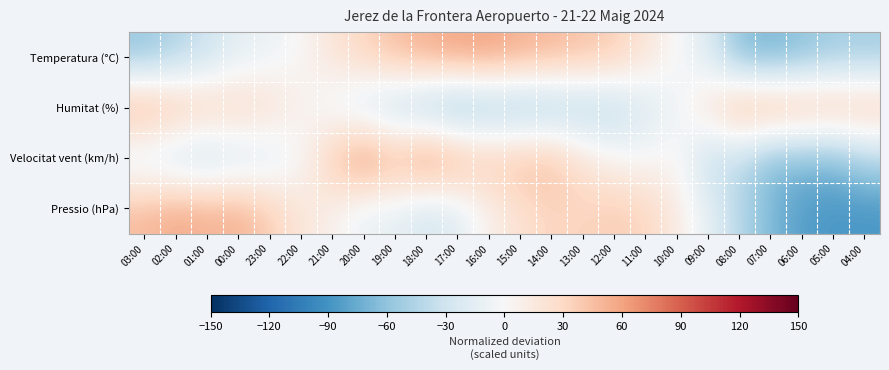

At how many categories does at least one series exceed 36?

20